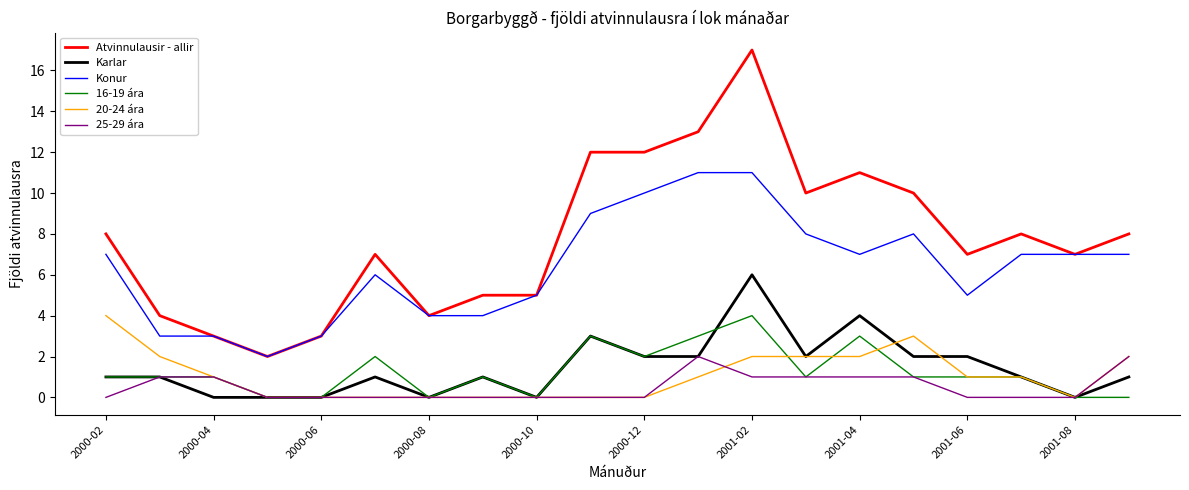

What is the greatest value displayed?

17